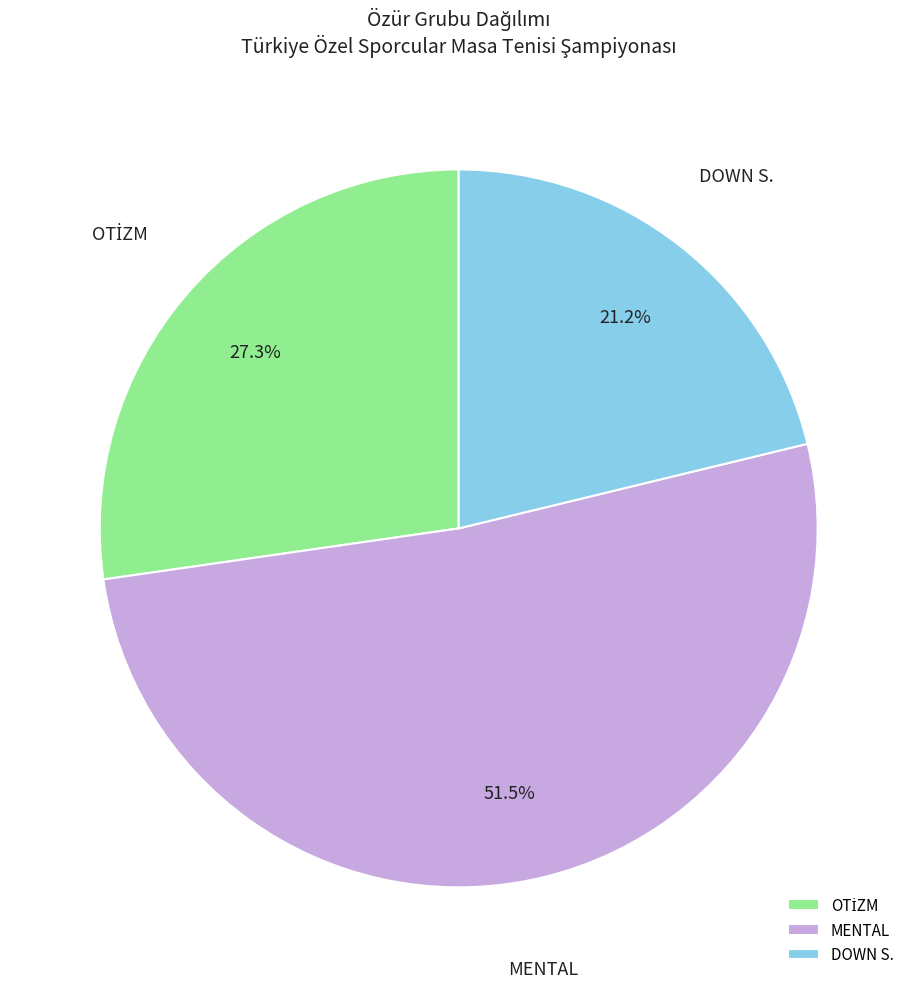

Is it true that MENTAL is 61% of the pie?

False